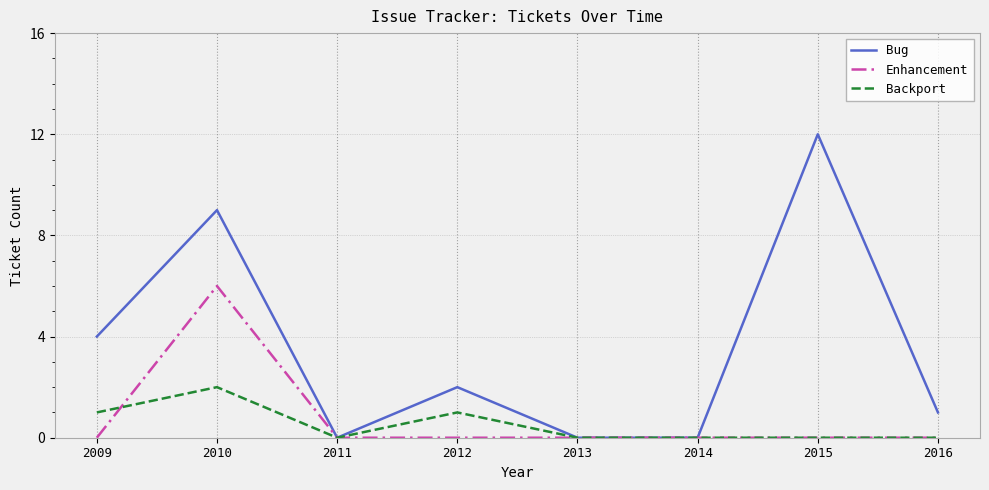

Reading right to left, list all the values displayed in this chart.

Bug: 1	12	0	0	2	0	9	4
Enhancement: 0	0	0	0	0	0	6	0
Backport: 0	0	0	0	1	0	2	1